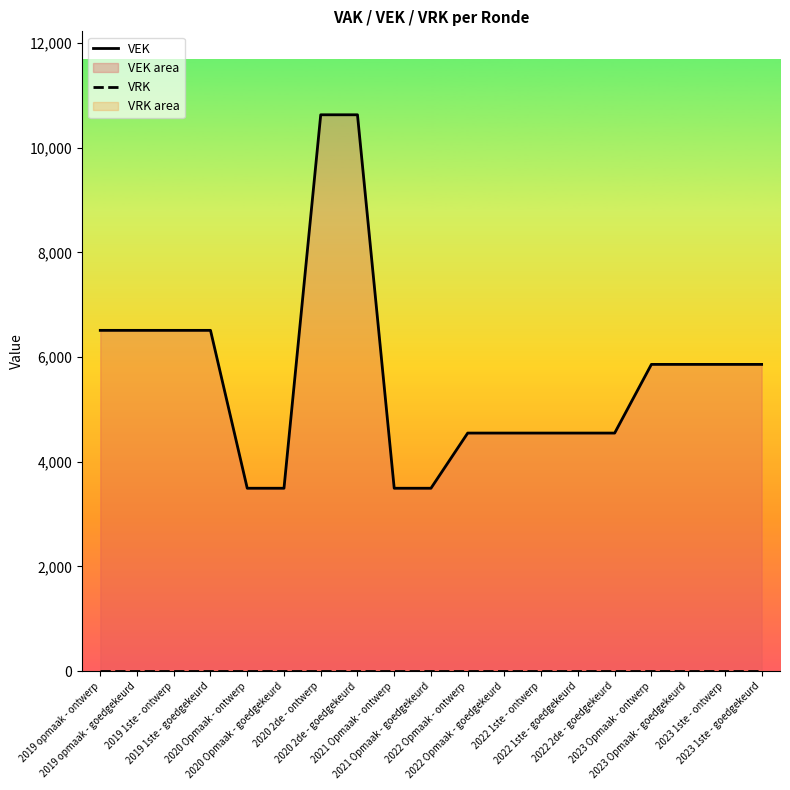

Does the chart have visible grid lines?

No